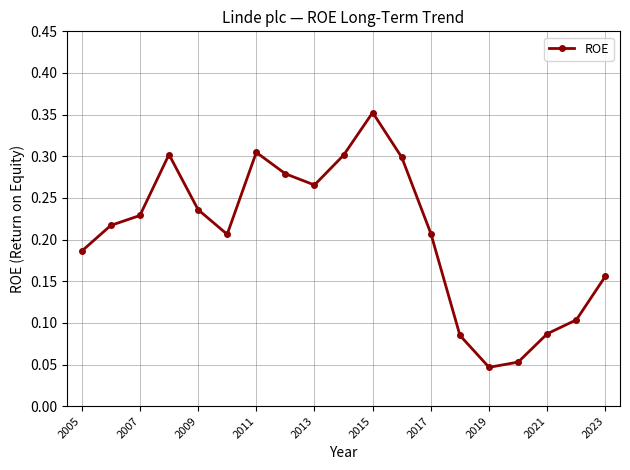

Does the chart display data point markers on the line(s)?

Yes